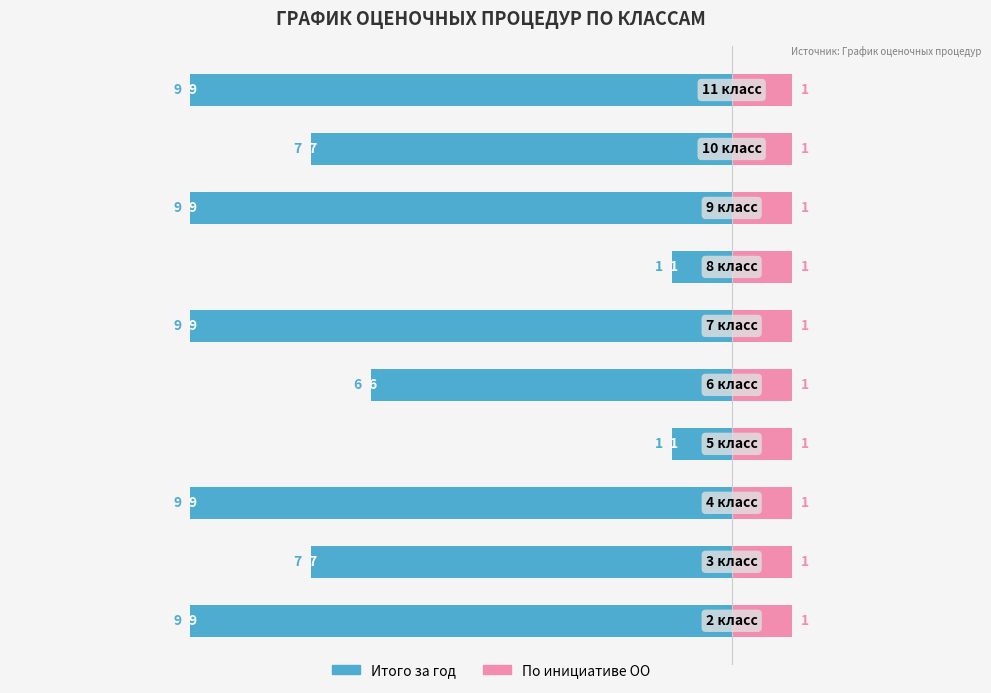

How many groups of bars are there?

10